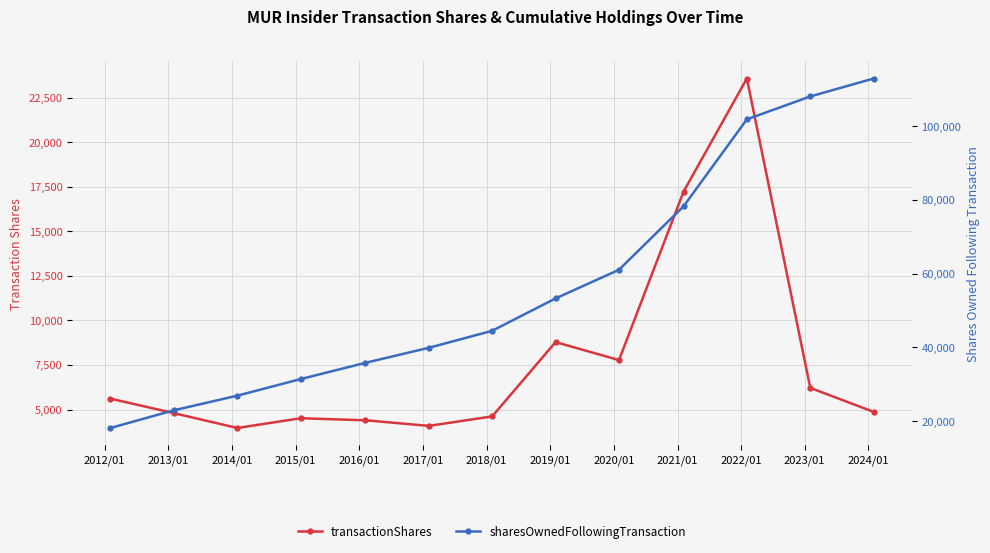

What is the value of the sharesOwnedFollowingTransaction point at the 9th from the left?

35791